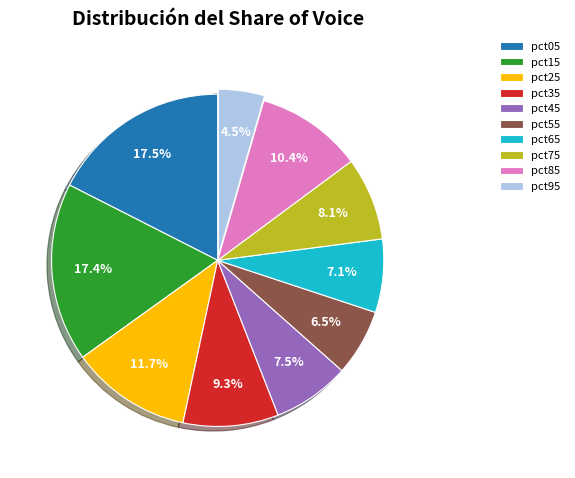

To the nearest percent, what is the average slice percentage?

10%